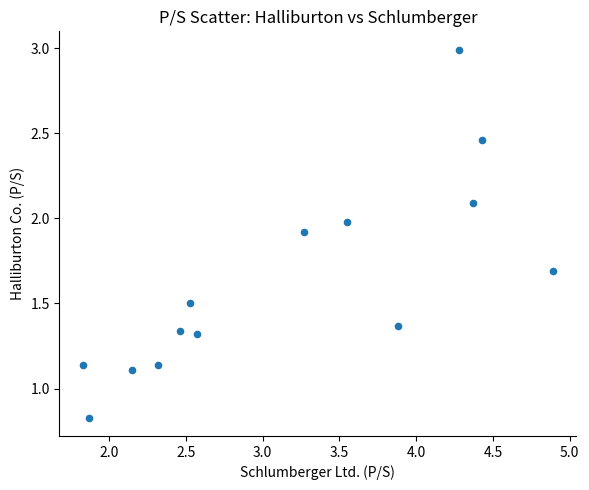

What is the range of X values (max minus min)?

3.1